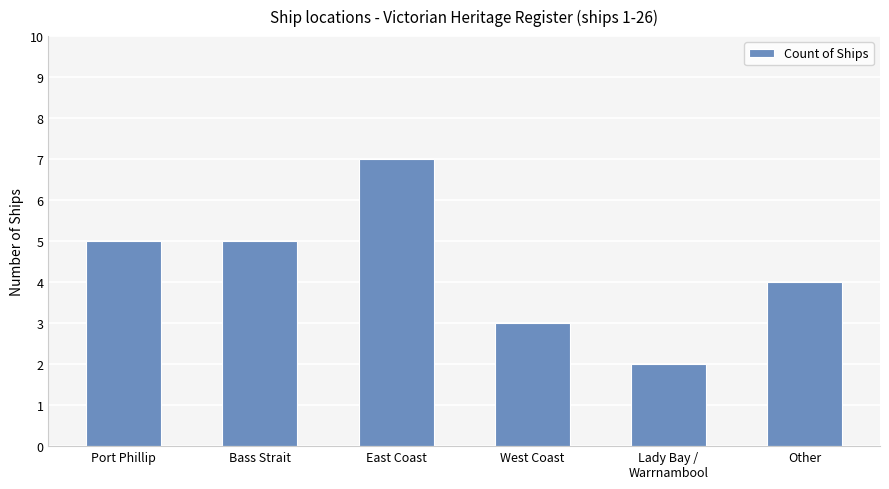

What is the label of the 6th bar from the right?

Port Phillip